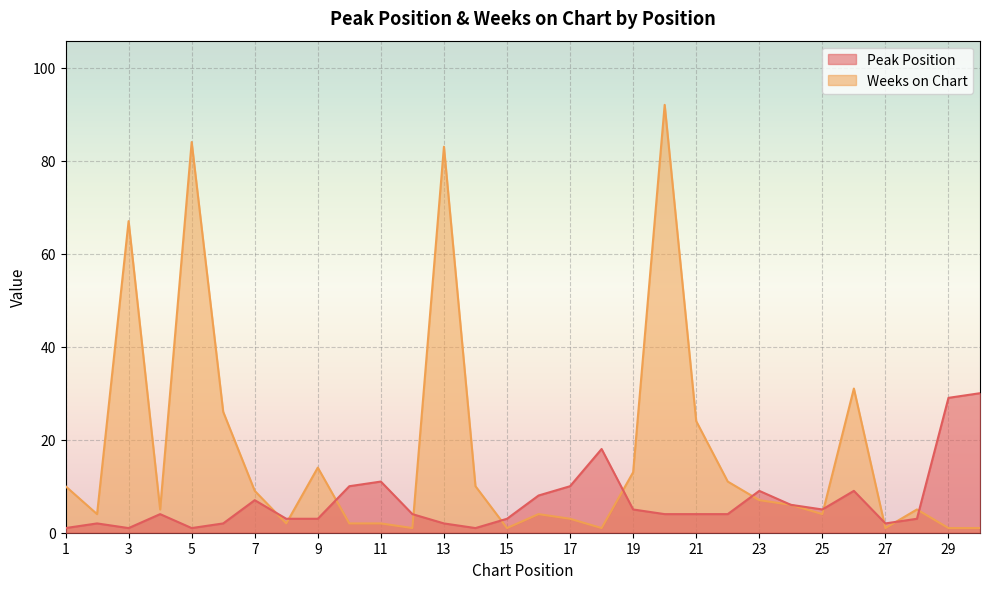

How many times do Peak Position and Weeks on Chart cross each other?

11